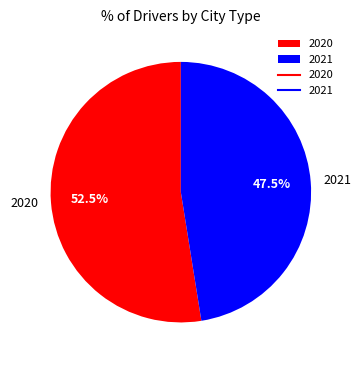

Which has a higher value, 2021 or 2020?

2020